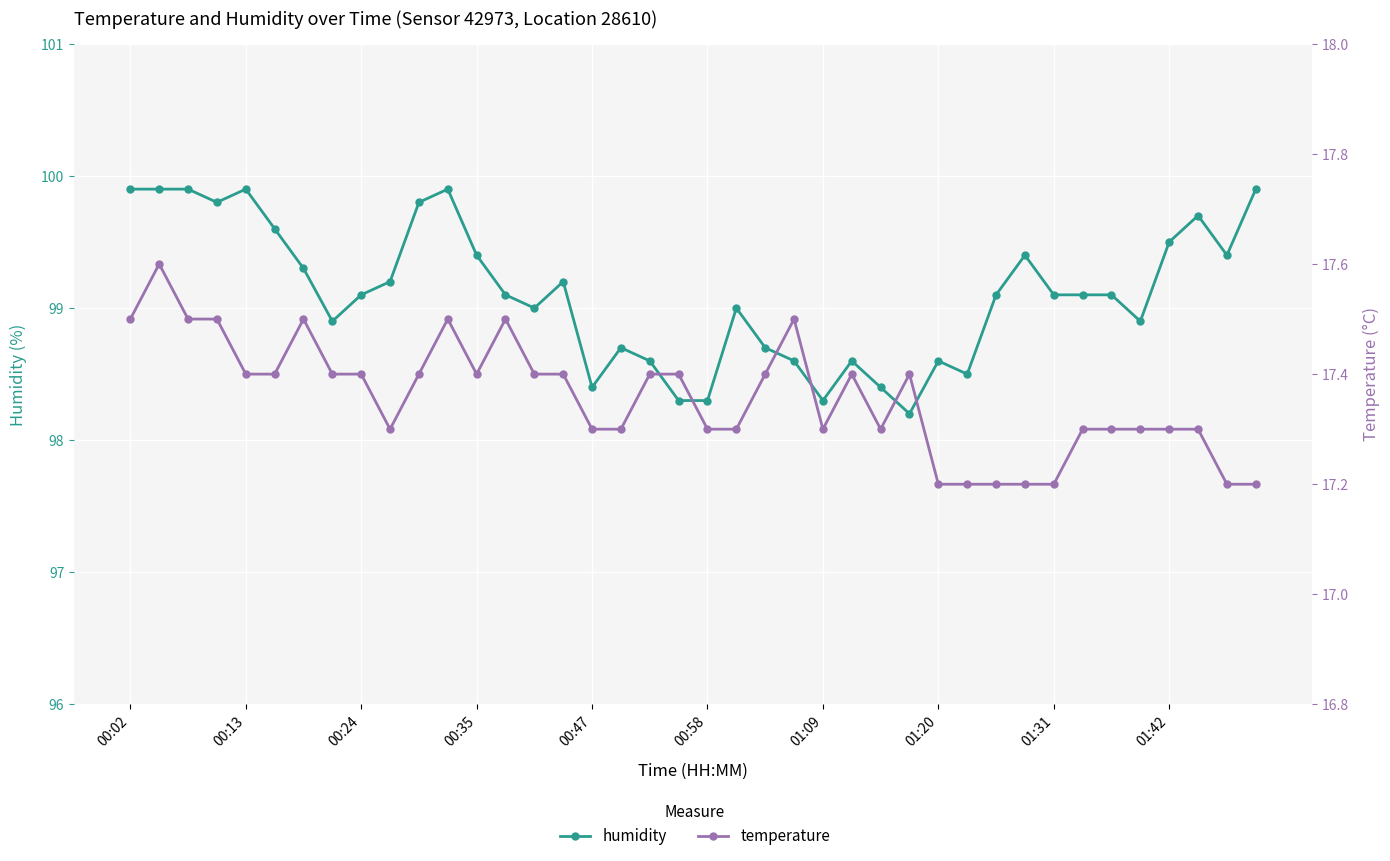

The temperature series shows 17.4 at 27. True or false?

True